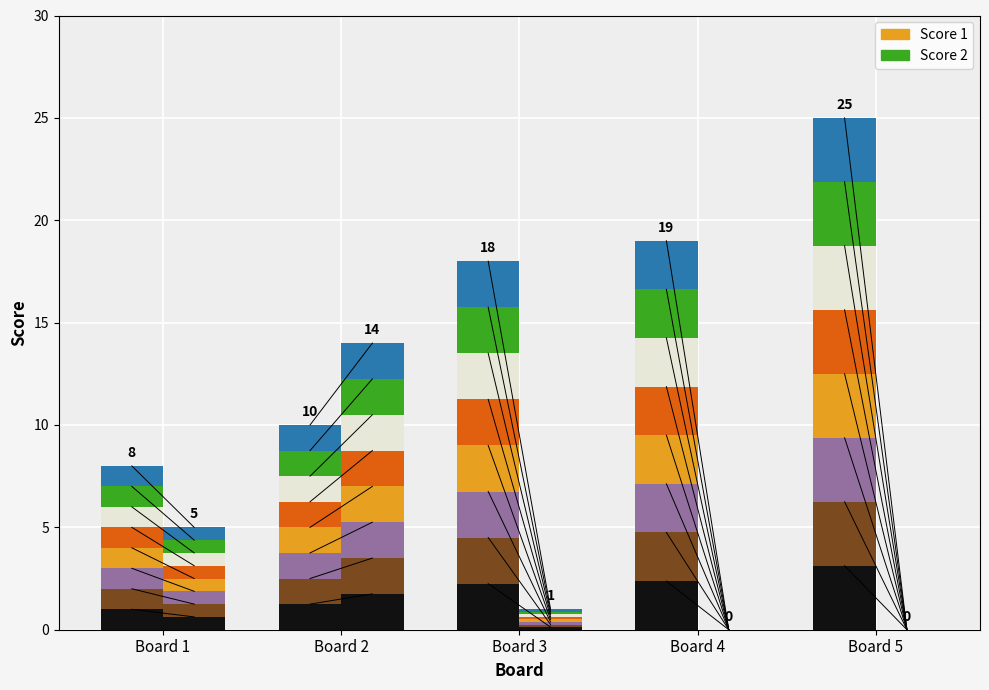

What is the highest value of the Score 2 seg0 series?

1.8